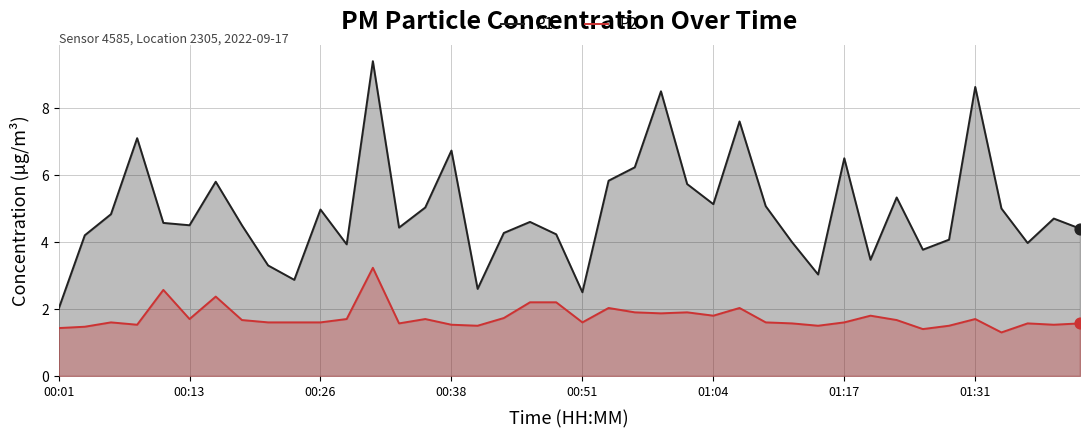

What is the total value across all series at 37?

5.5